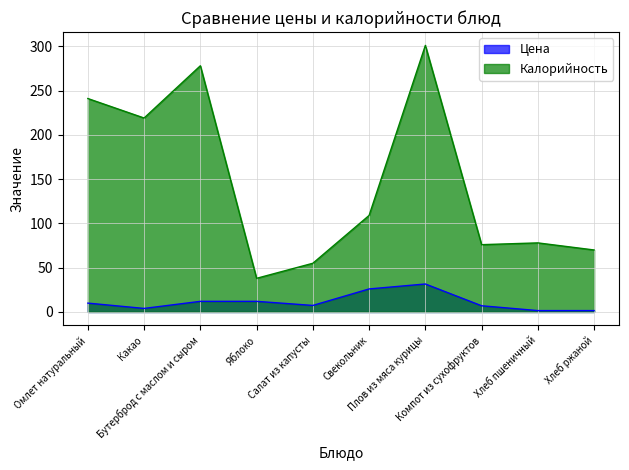

At which label does Калорийность reach its peak?

Плов из мяса курицы